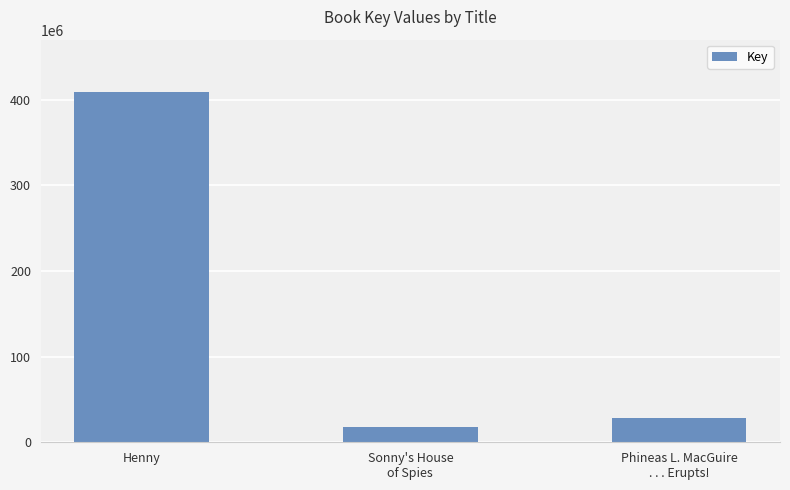

The value at Sonny's House
of Spies is 3725370. True or false?

False